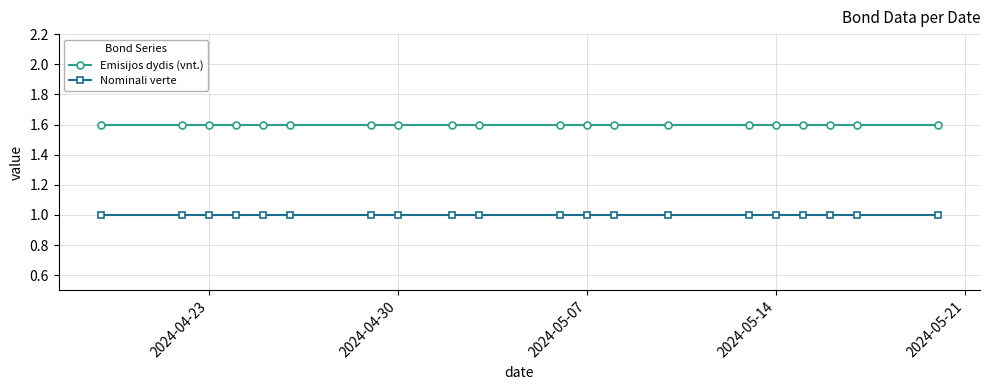

What is the sum of all Nominali verte values?

20.0